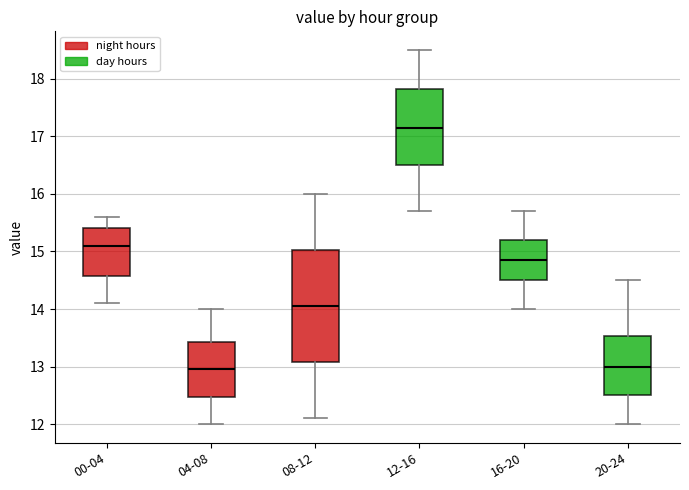

Comparing the boxes themselves (not the whiskers), which one is the tallest?

08-12